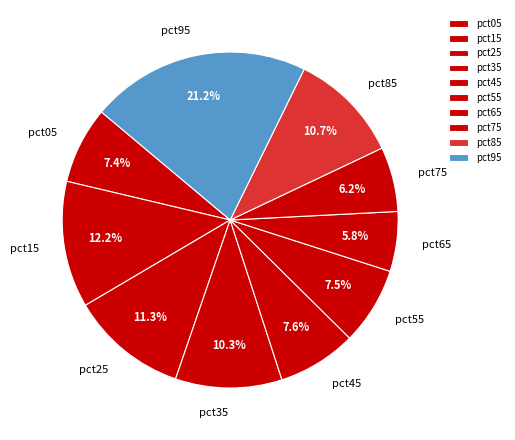

Does pct45 account for over 50% of the chart?

No